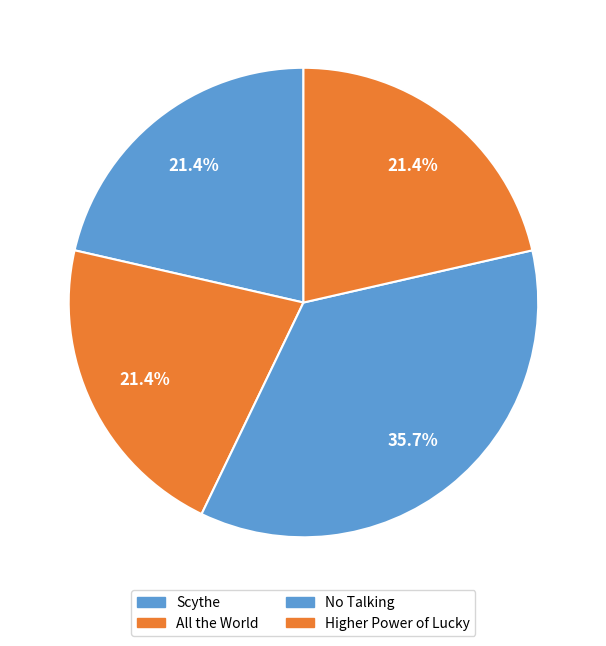

To the nearest percent, what percentage of the pie is All the World?

21%